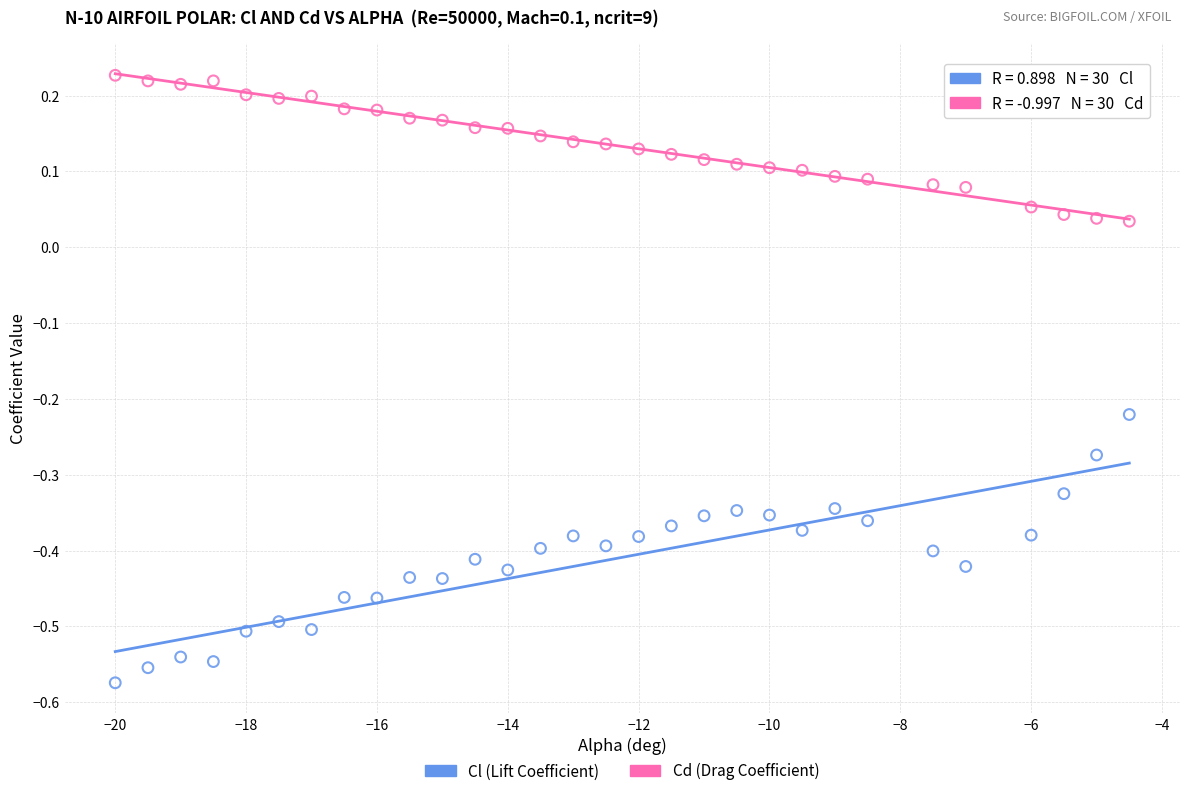

Across all data points, what is the range of Y values (max minus min)?

0.8